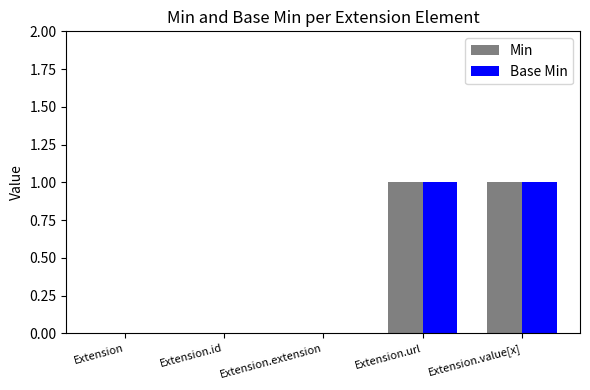

Count the Base Min values in the range 0 to 1.

5